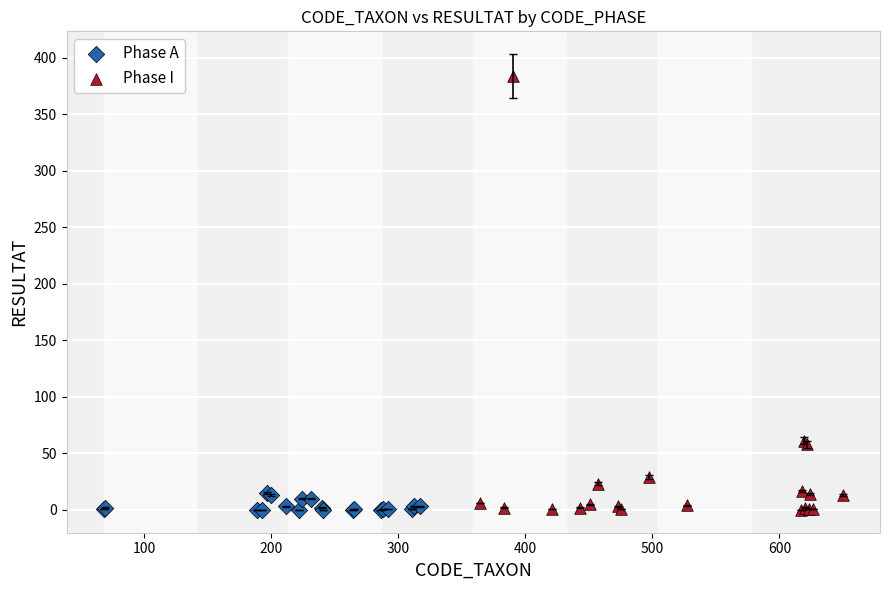

Which series has the largest Y range (max minus min)?

Phase I